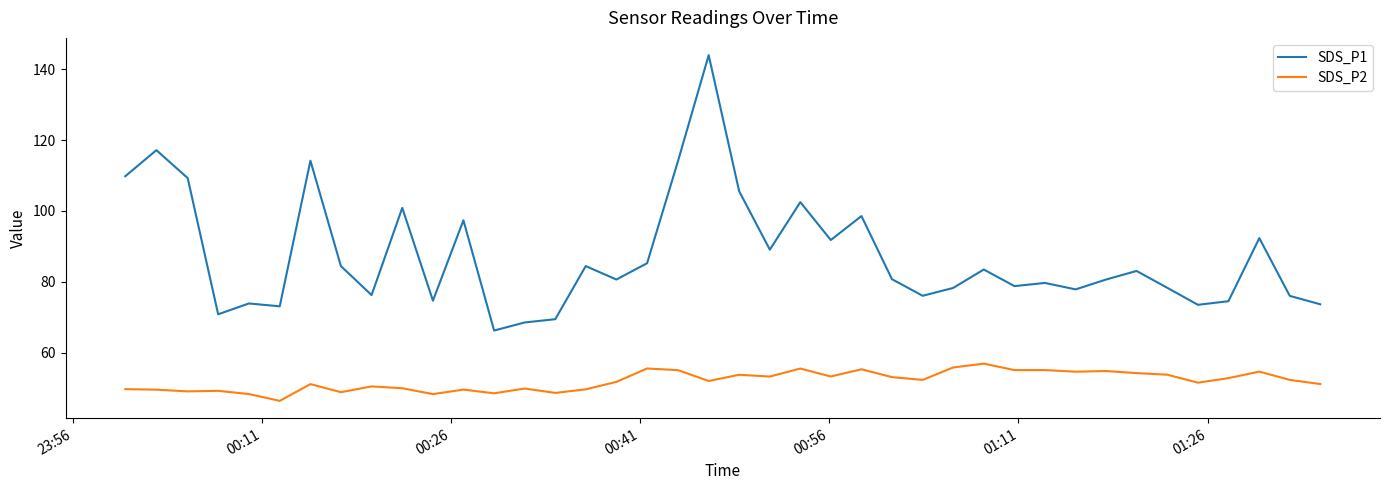

Which series has the largest range (max minus min)?

SDS_P1